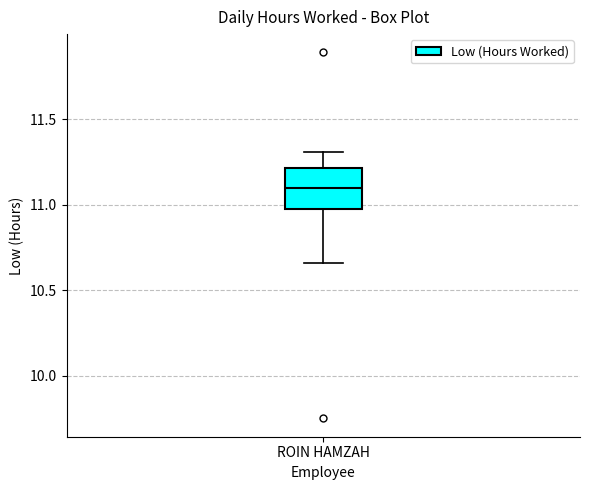

Where does the lower whisker of the box for ROIN HAMZAH end on the y-axis? The values are not printed on the chart, so give them approximately, as read against the axis.

10.65